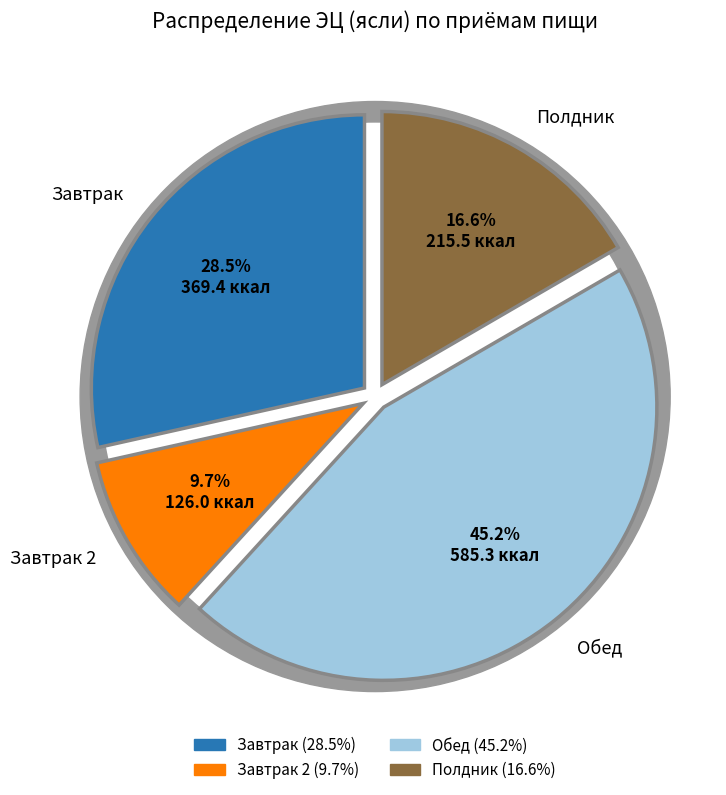

To the nearest percent, what portion does Завтрак represent?

28%